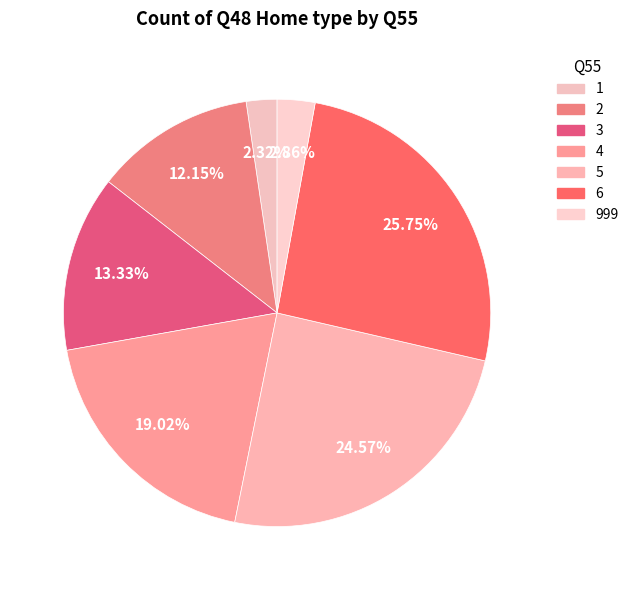

Is there a majority slice in this chart?

No